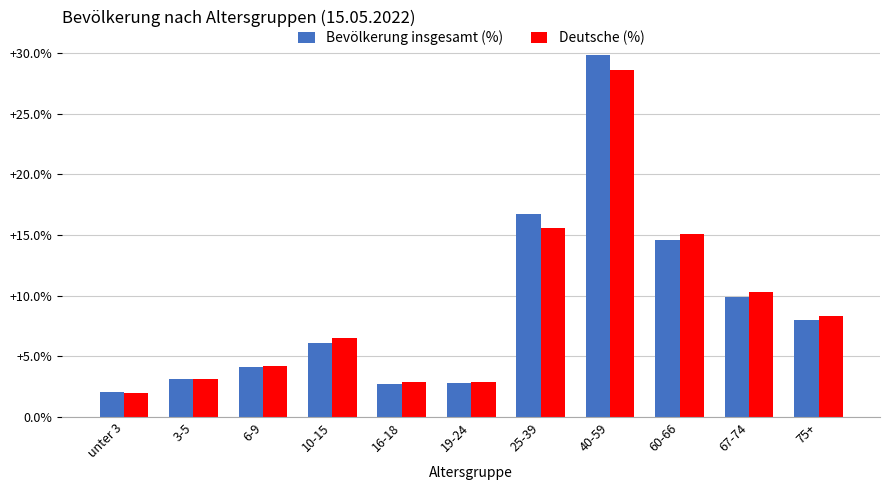

True or false: Bevölkerung insgesamt (%) has a value of 9.9 at 67-74.

True